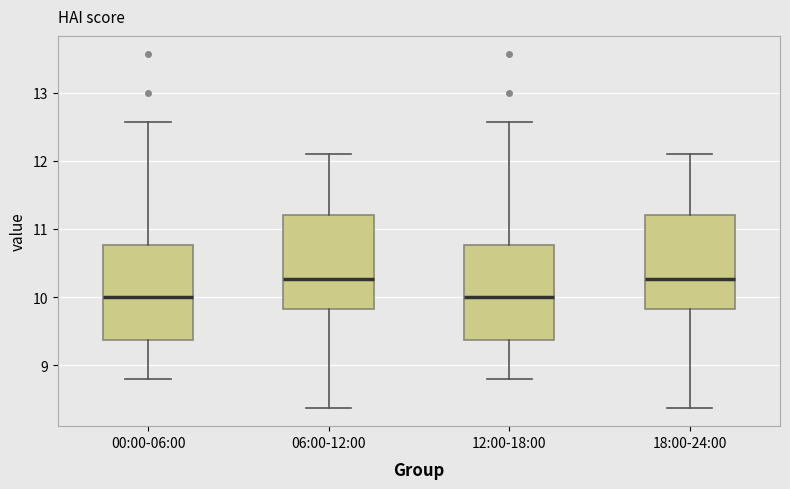

Reading left to right, transcribe this box plot: for each box, give where its median line is, the range the box spans, and where its two whiskers end, as read against the y-axis. The values are not printed on the chart, so give them approximately, as read against the axis.

00:00-06:00: median 10.0, box 9.4 to 10.8, whiskers 8.8 to 12.6
06:00-12:00: median 10.3, box 9.8 to 11.2, whiskers 8.4 to 12.1
12:00-18:00: median 10.0, box 9.4 to 10.8, whiskers 8.8 to 12.6
18:00-24:00: median 10.3, box 9.8 to 11.2, whiskers 8.4 to 12.1